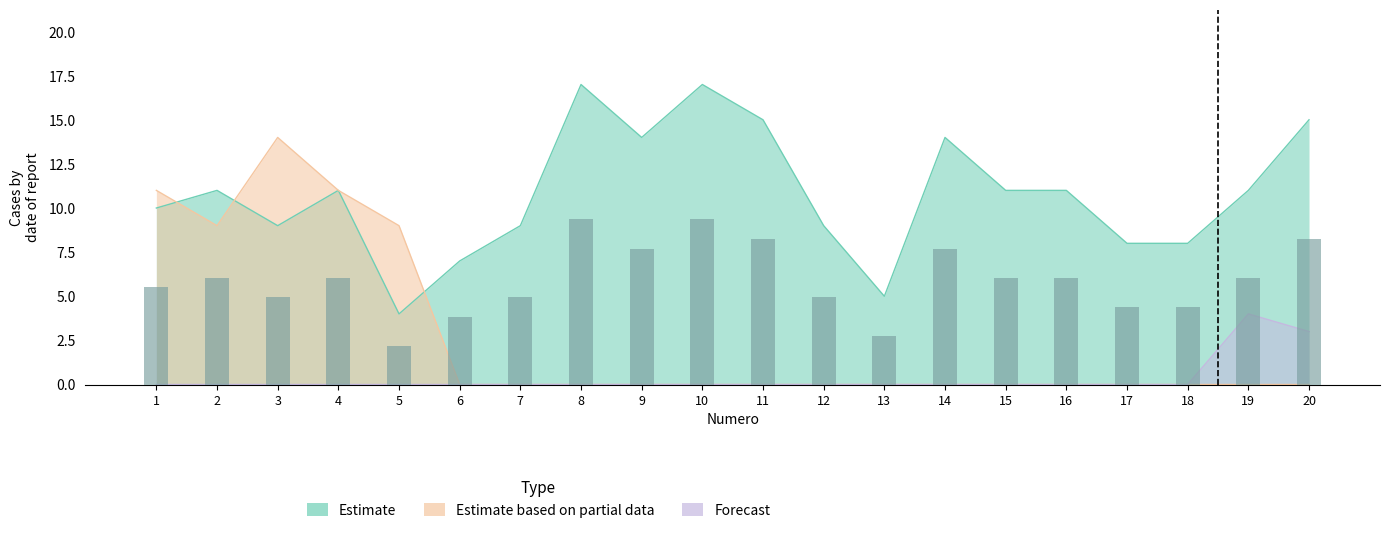

What is the total value across all series at 11?

15